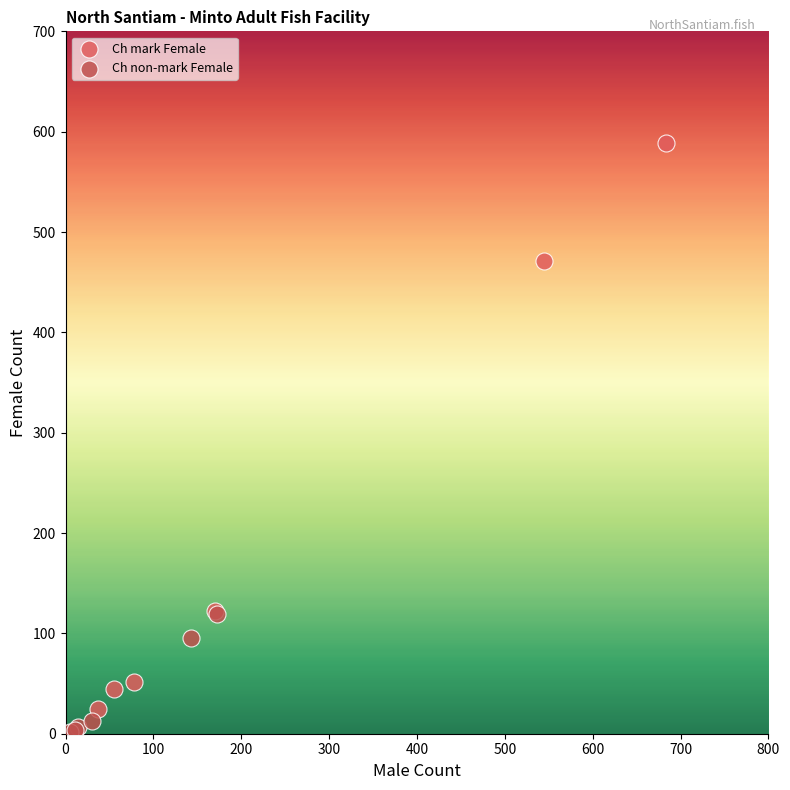

What are all the series names shown in the legend?

Ch mark Female, Ch non-mark Female